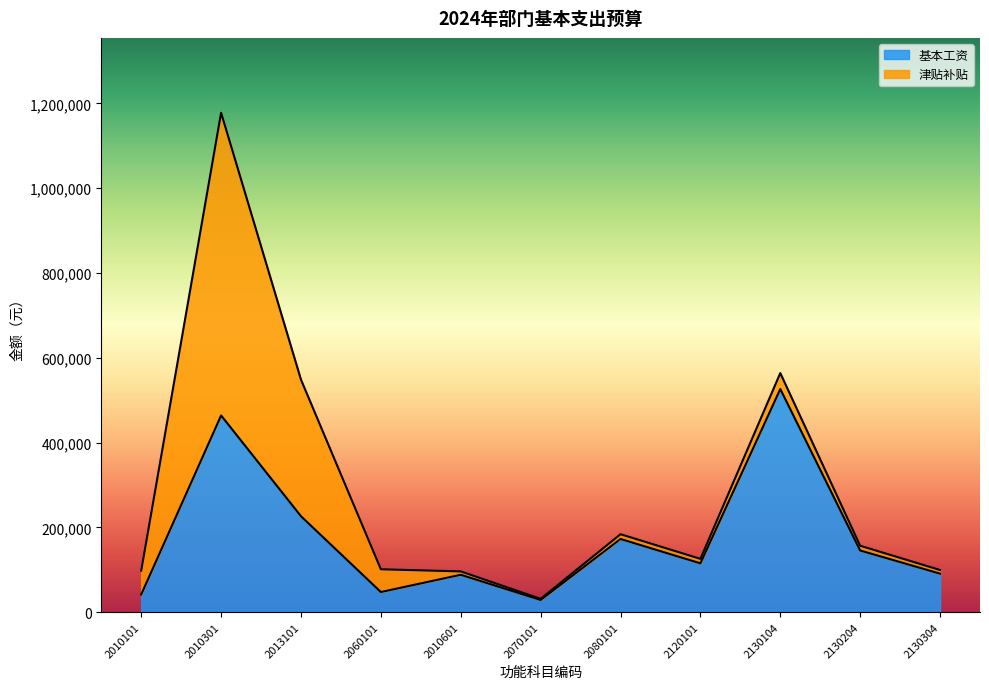

What is the value of the 基本工资 point at the 10th from the left?

145284